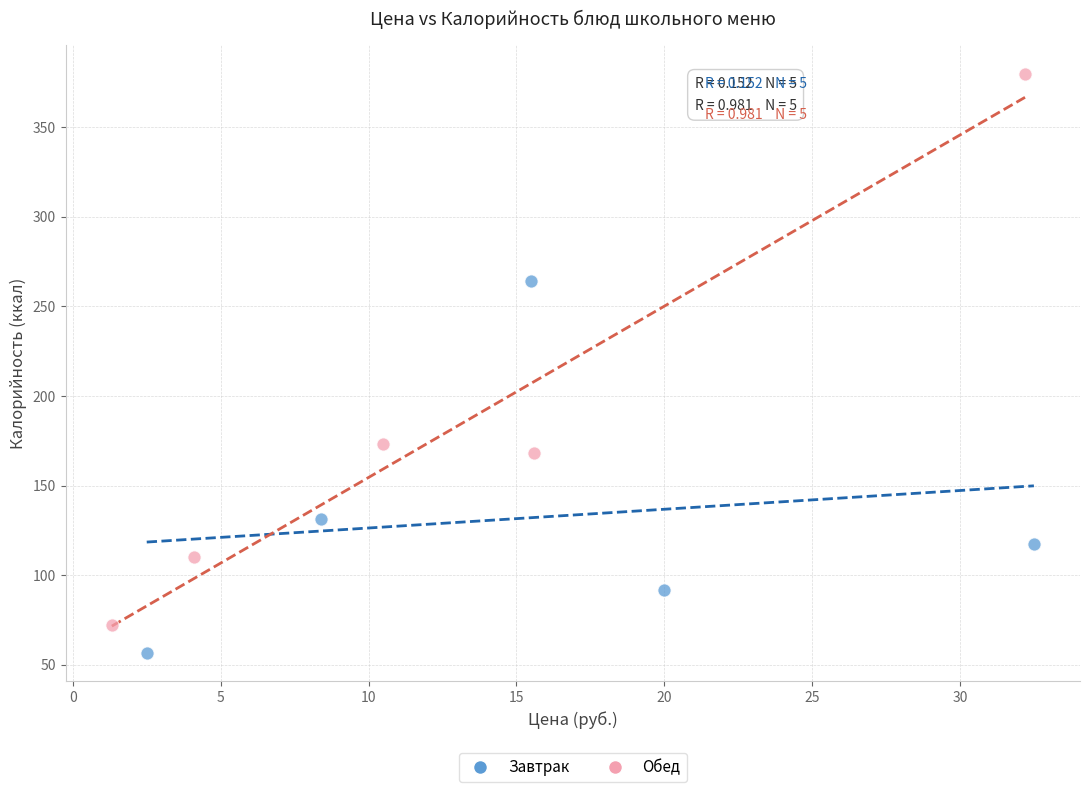

Which series has the widest spread of Y values?

Обед